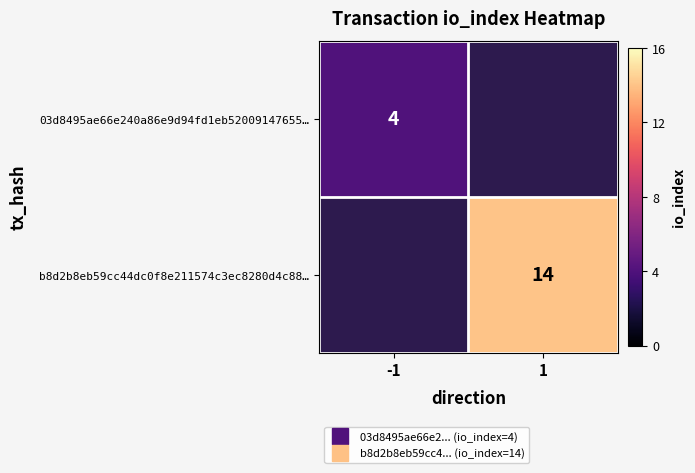

What is the smallest value displayed?

4.0